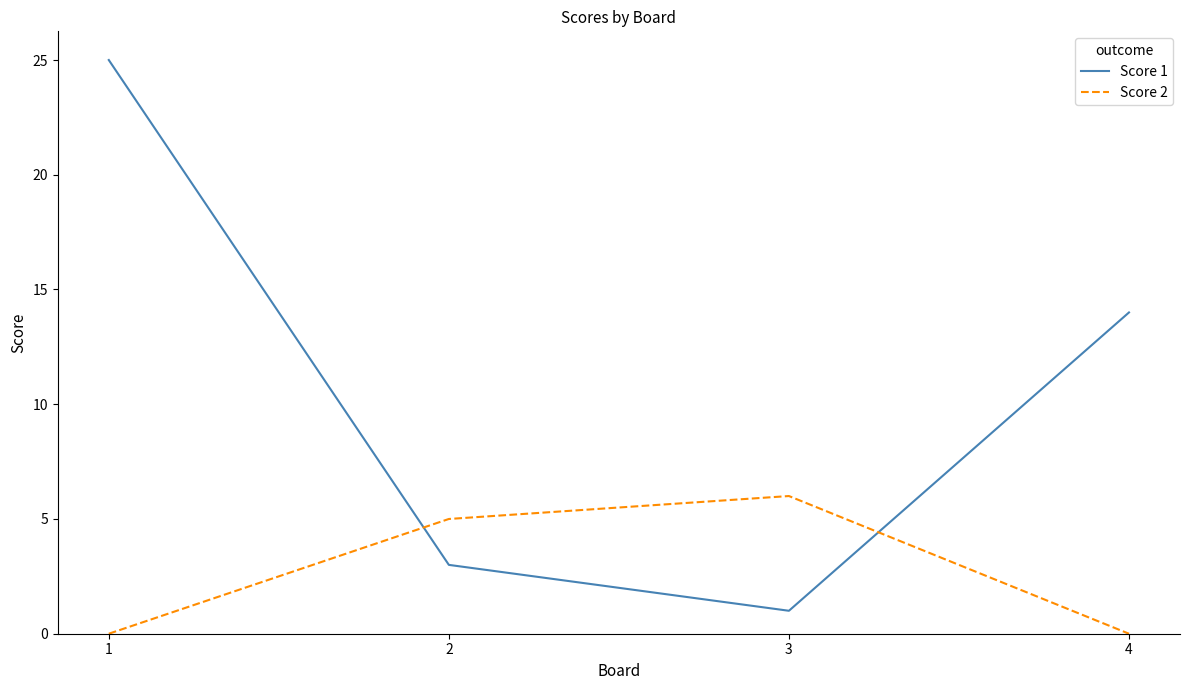

Is it true that Score 1 equals 20 at 4?

False